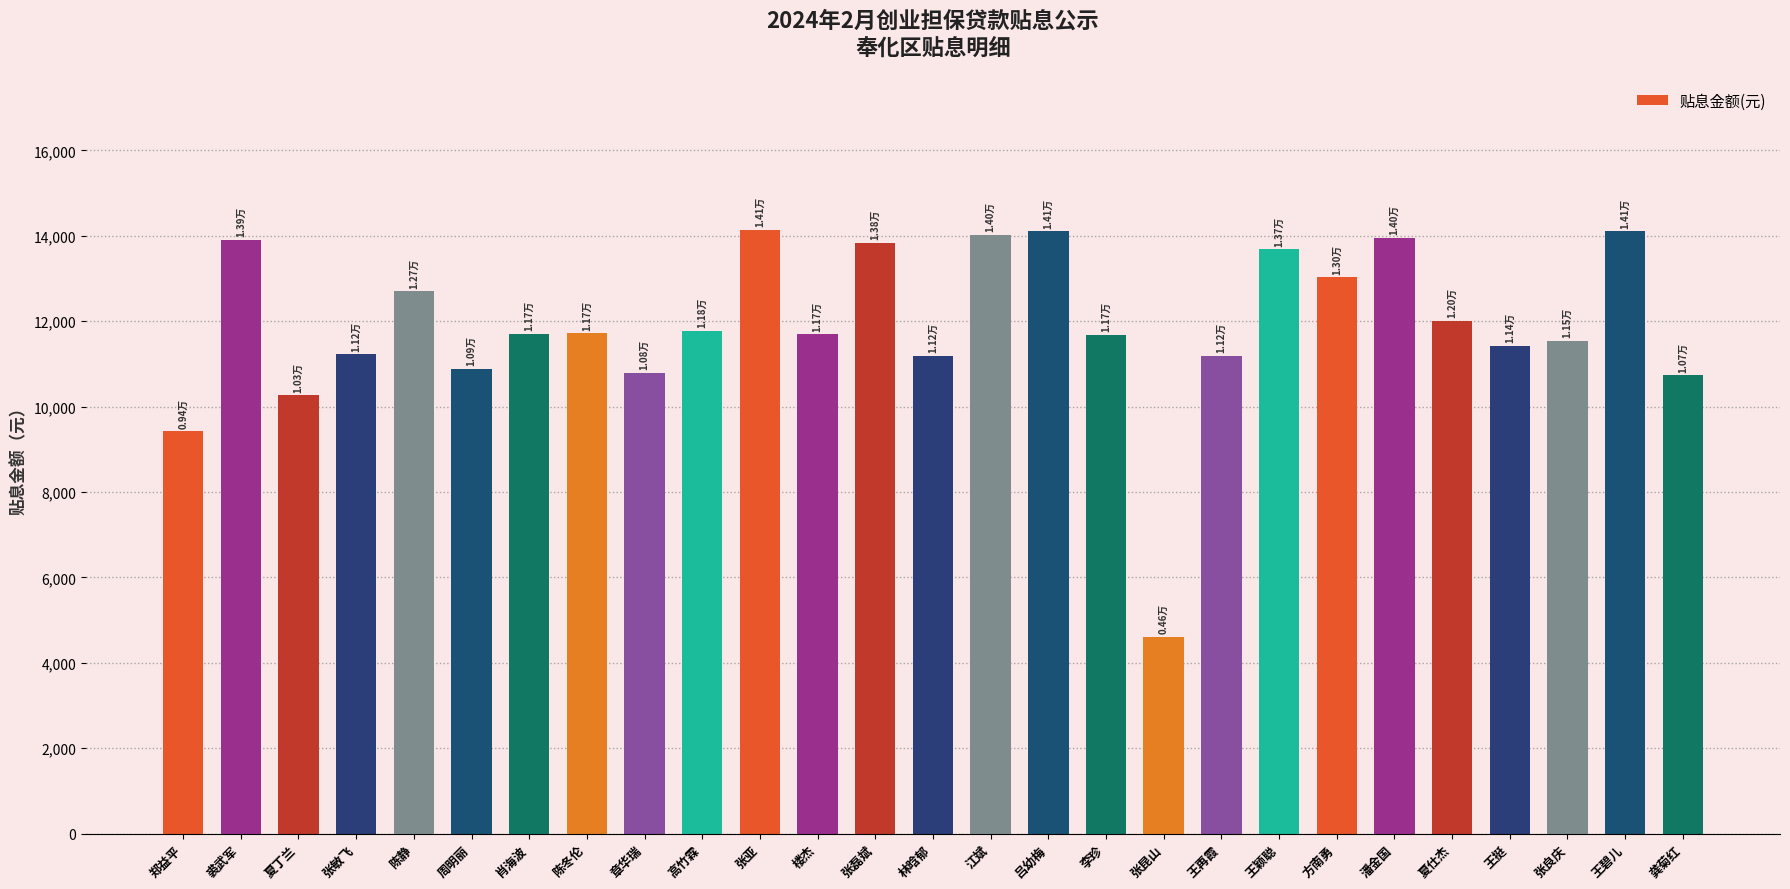

What is the change in value from 周明丽 to 方南勇?

+2136.6